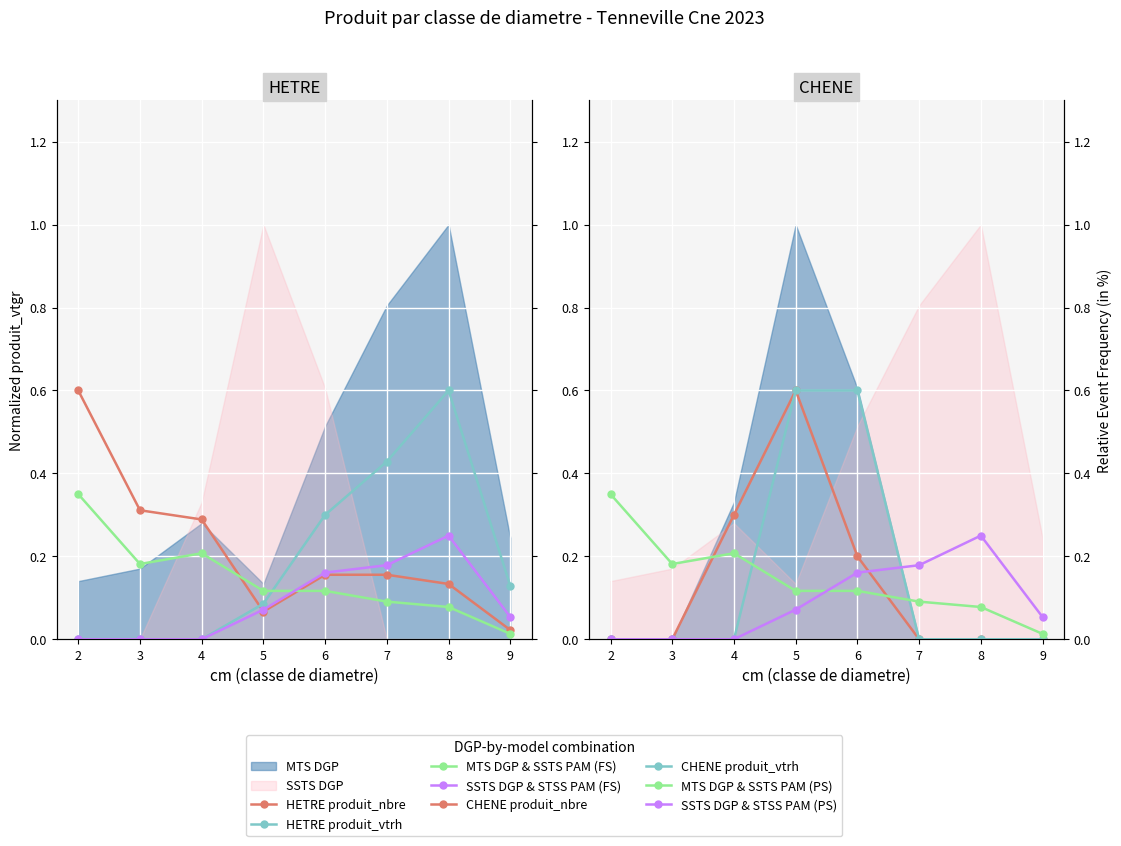

What is the maximum value for HETRE produit_nbre?

0.6